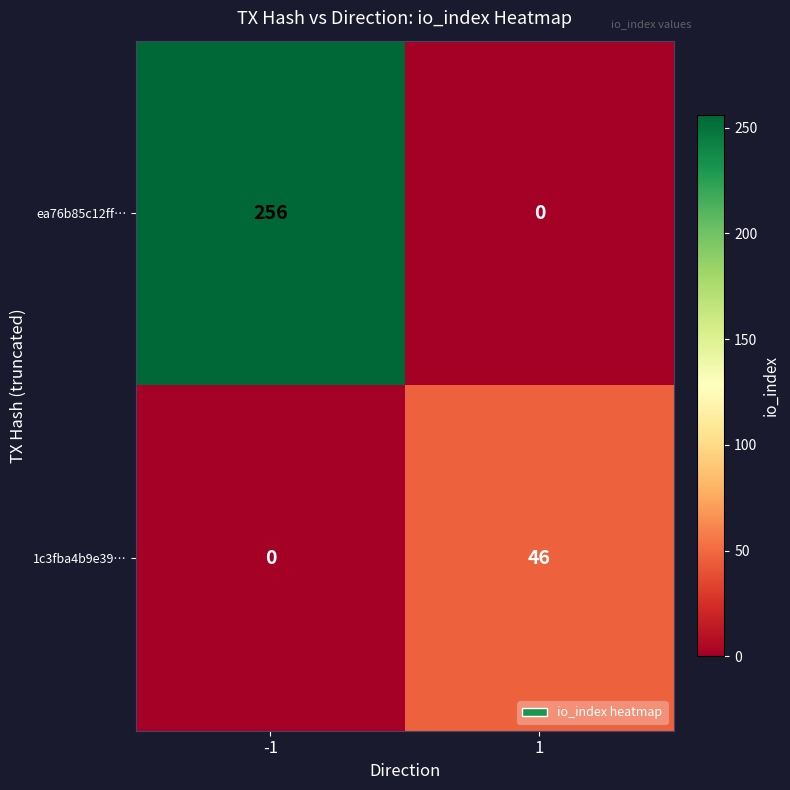

What is the total value across all series at 1?

46